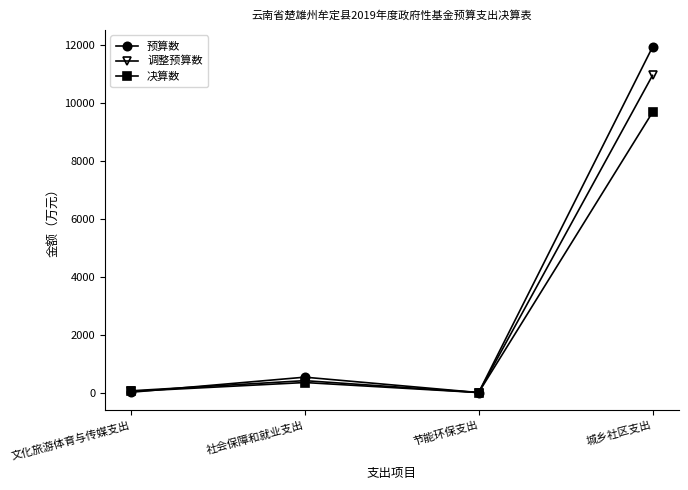

Between 社会保障和就业支出 and 节能环保支出, which series saw the biggest shift?

预算数